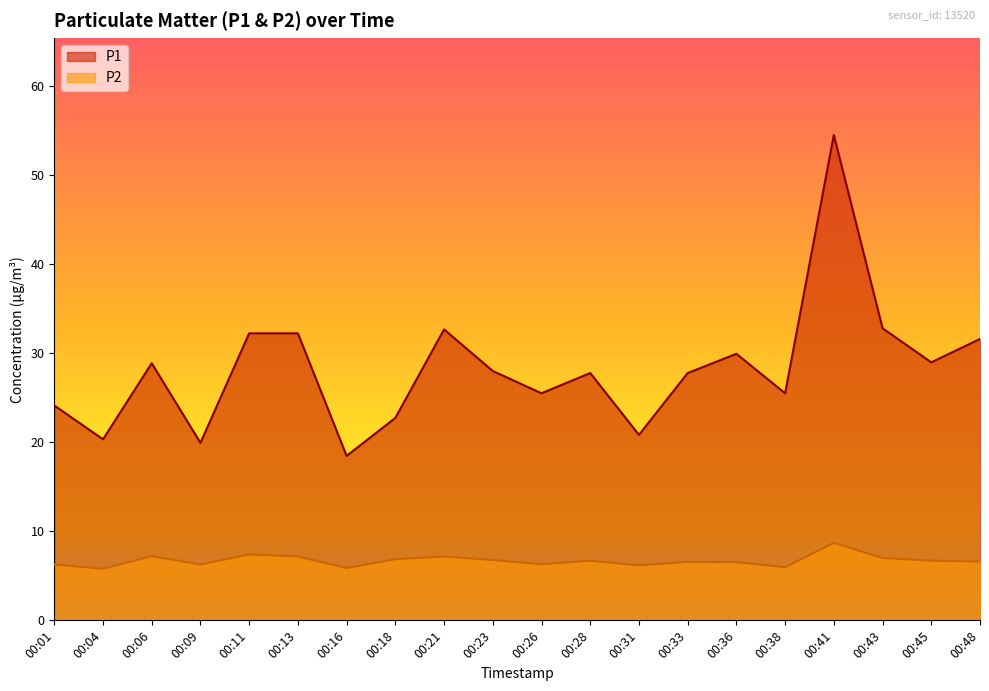

What is the difference between the maximum and minimum values in the P2 series?

2.9